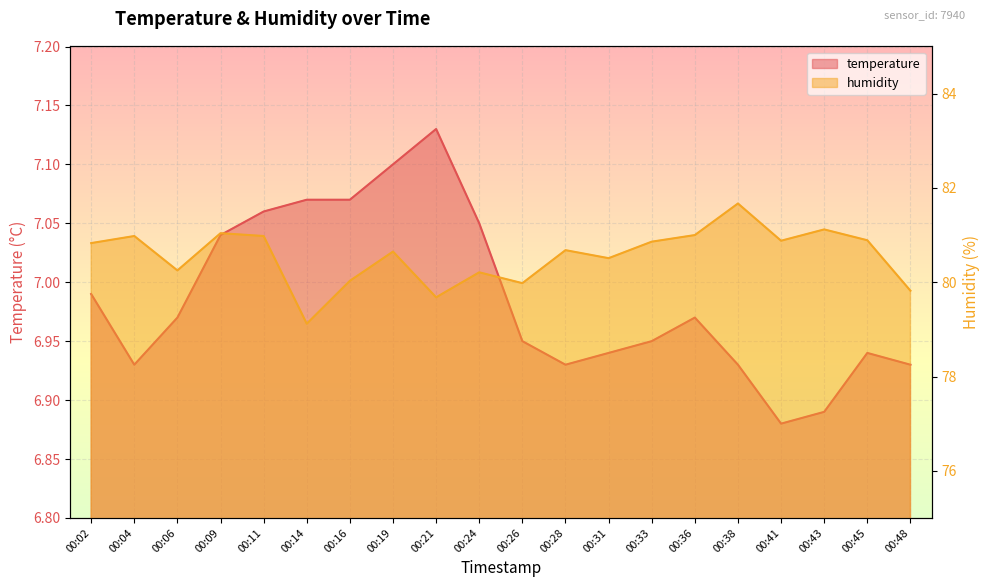

At which label does humidity first exceed 80?

00:02